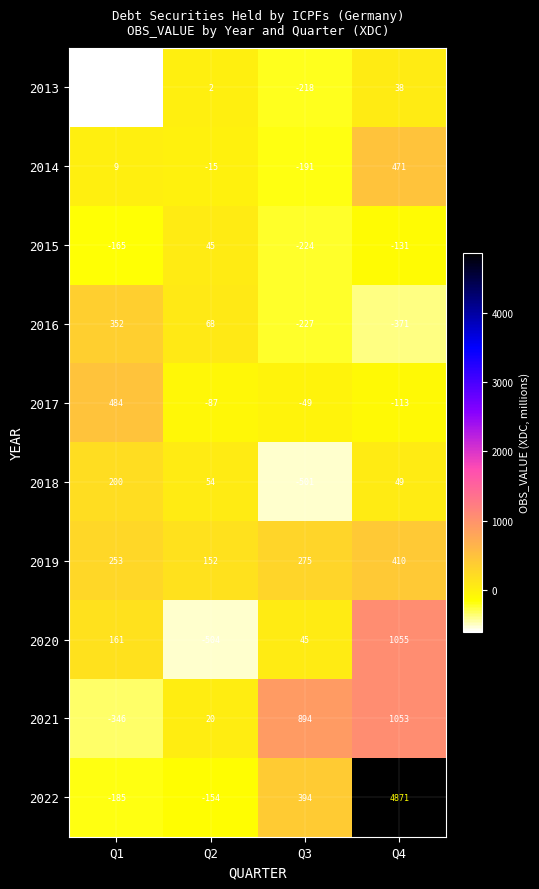

How many categories are shown in the chart?

4